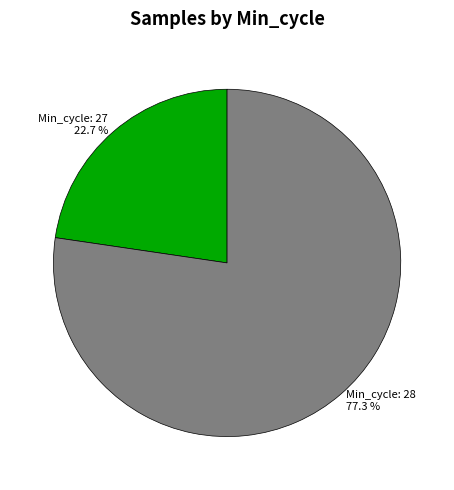

How many segments does this pie chart have?

2